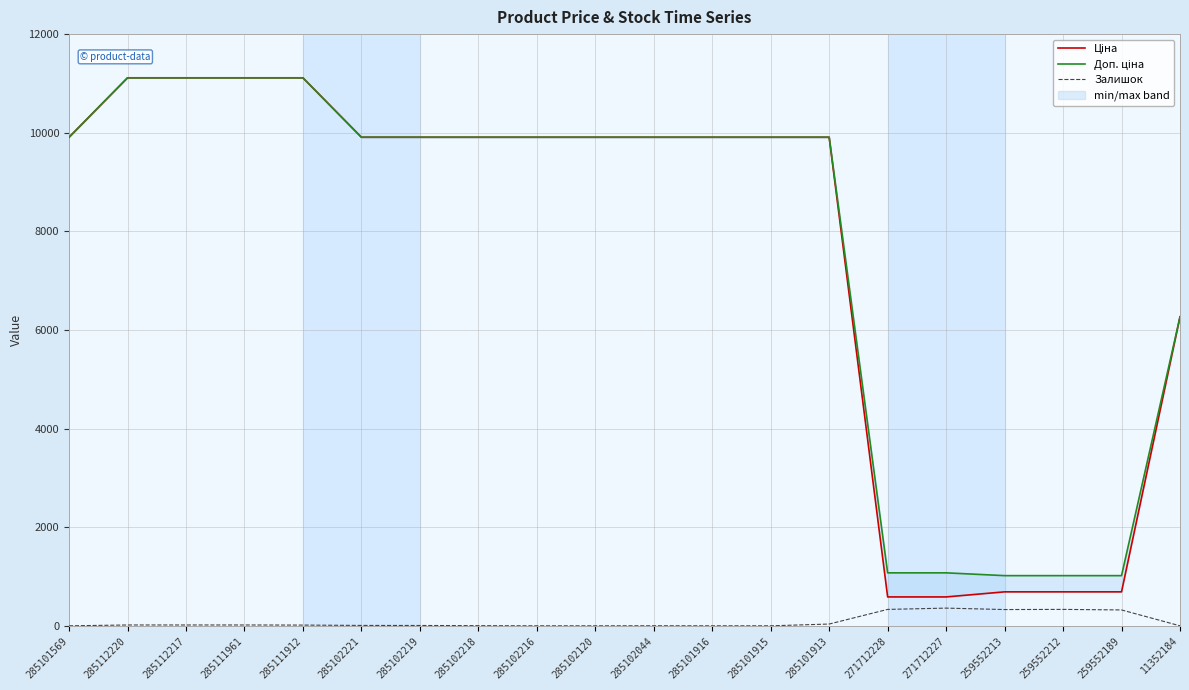

True or false: Ціна has more than 1 interior local peaks.

False